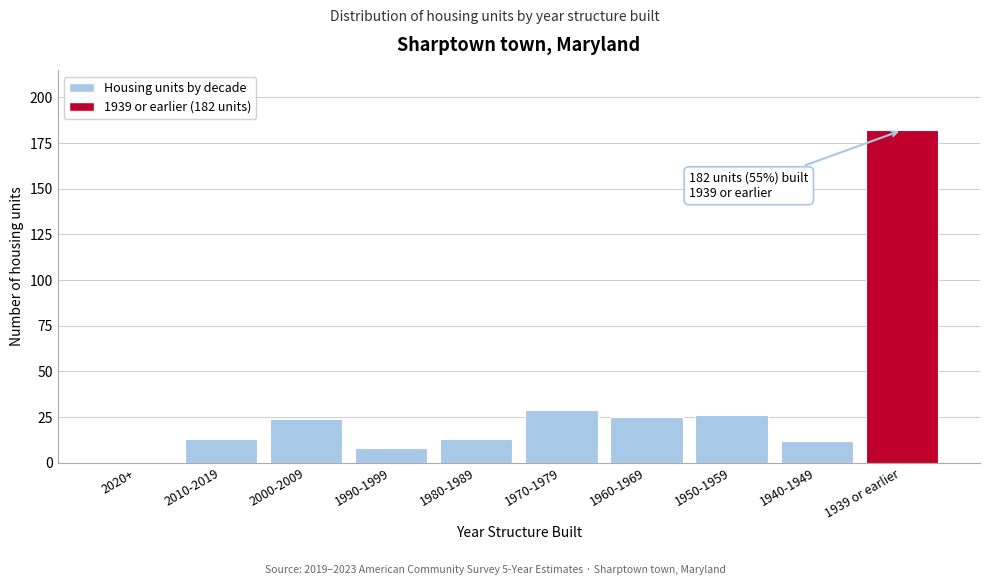

Reading left to right, list all the values displayed in this chart.

2020+=0	2010-2019=13	2000-2009=24	1990-1999=8	1980-1989=13	1970-1979=29	1960-1969=25	1950-1959=26	1940-1949=12	1939 or earlier=182